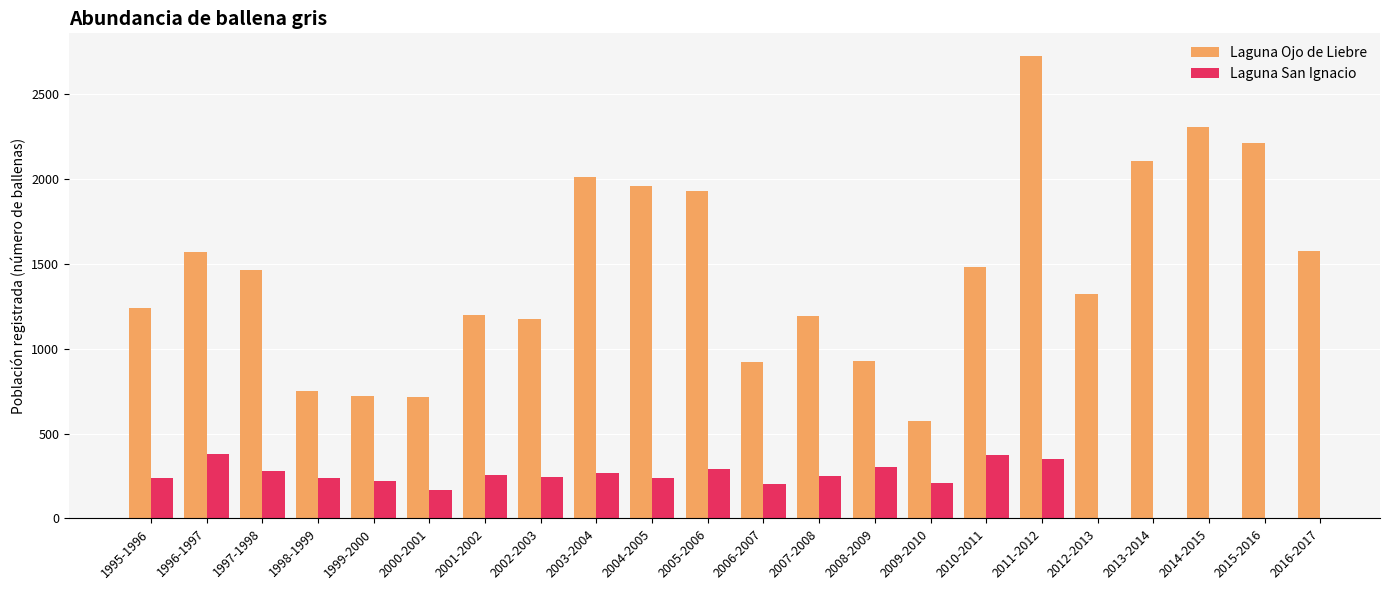

List the labels in order of value, smallest first.

2009-2010, 2000-2001, 1999-2000, 1998-1999, 2006-2007, 2008-2009, 2002-2003, 2007-2008, 2001-2002, 1995-1996, 2012-2013, 1997-1998, 2010-2011, 1996-1997, 2016-2017, 2005-2006, 2004-2005, 2003-2004, 2013-2014, 2015-2016, 2014-2015, 2011-2012